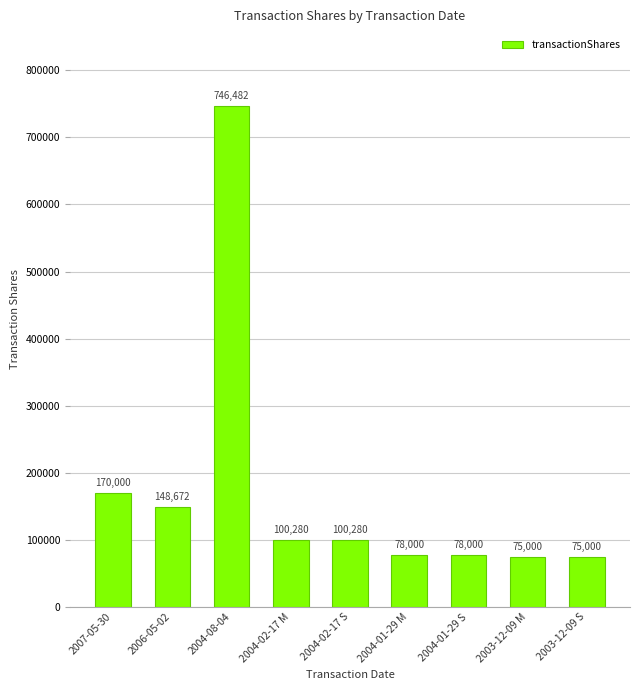

What is the label of the 8th bar from the right?

2006-05-02